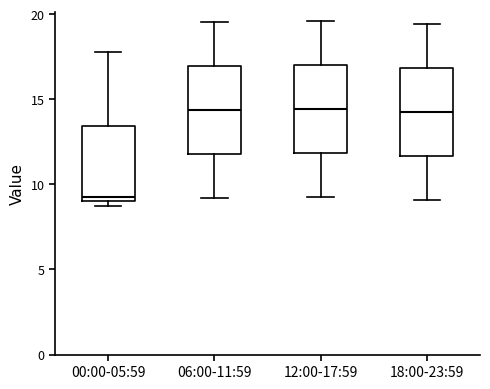

Where does the median line of the box for 06:00-11:59 sit on the y-axis? The values are not printed on the chart, so give them approximately, as read against the axis.

14.5